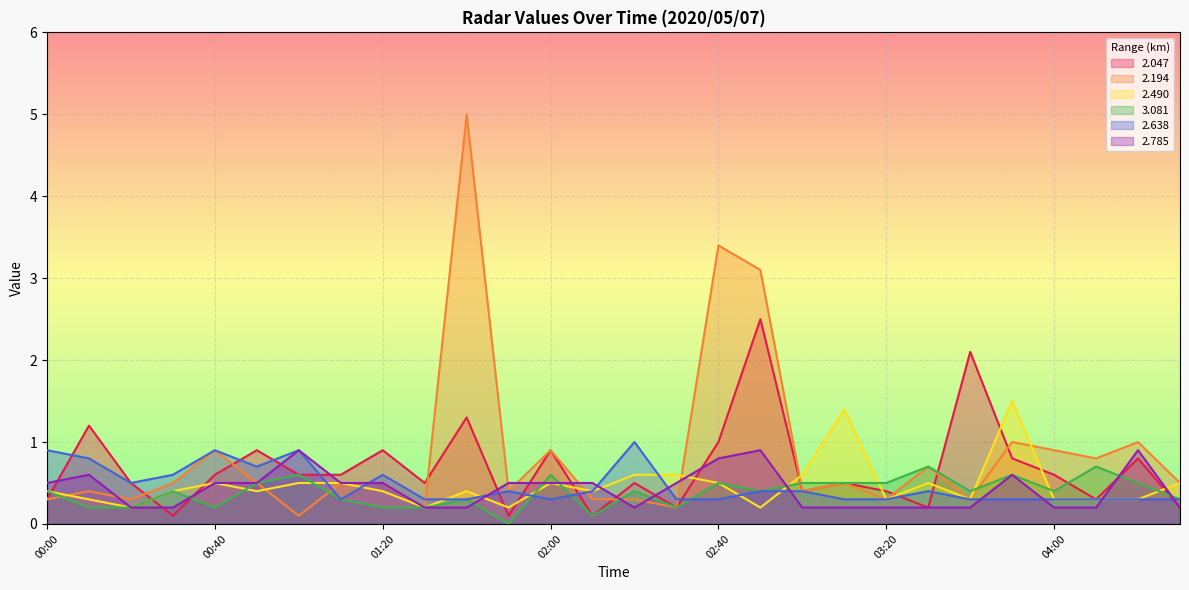

How many lines are shown in the chart?

6